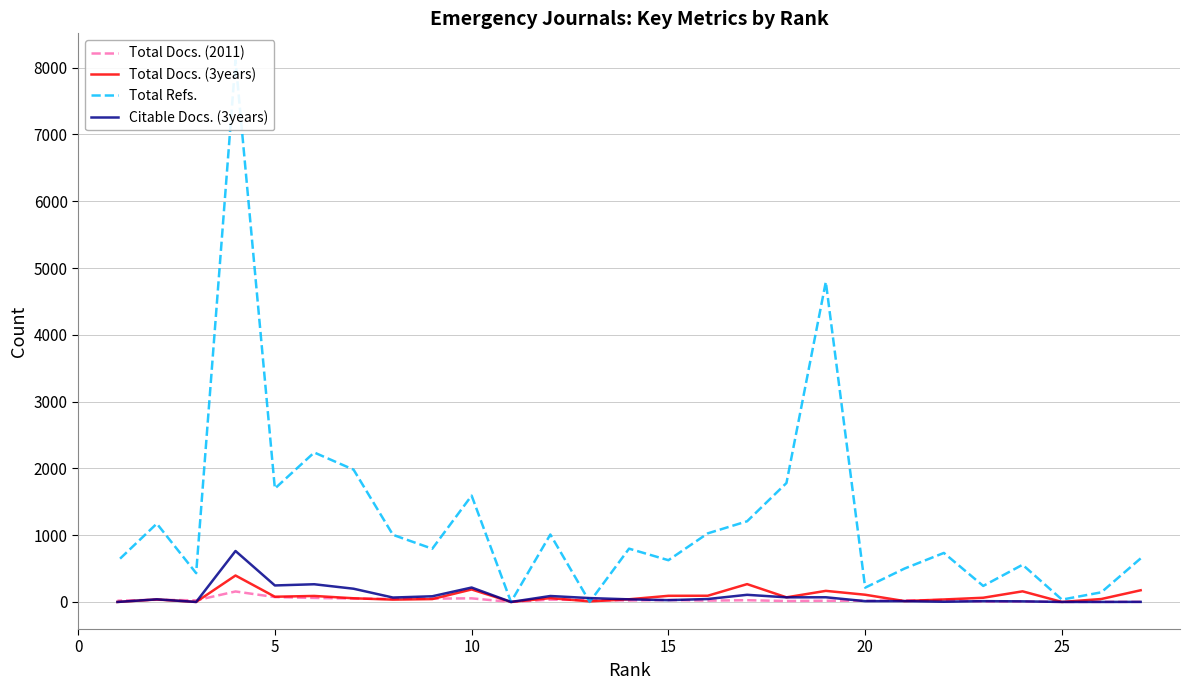

How many data points in Citable Docs. (3years) are less than 39?

12